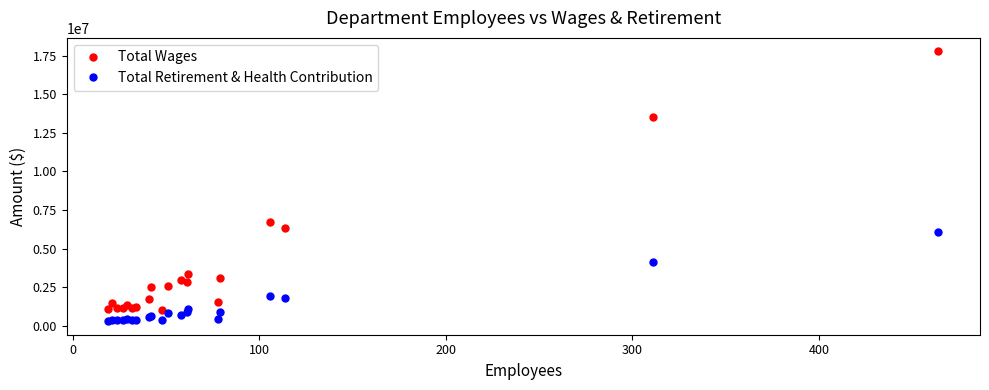

What is the sum of all Total Wages values?

74767859